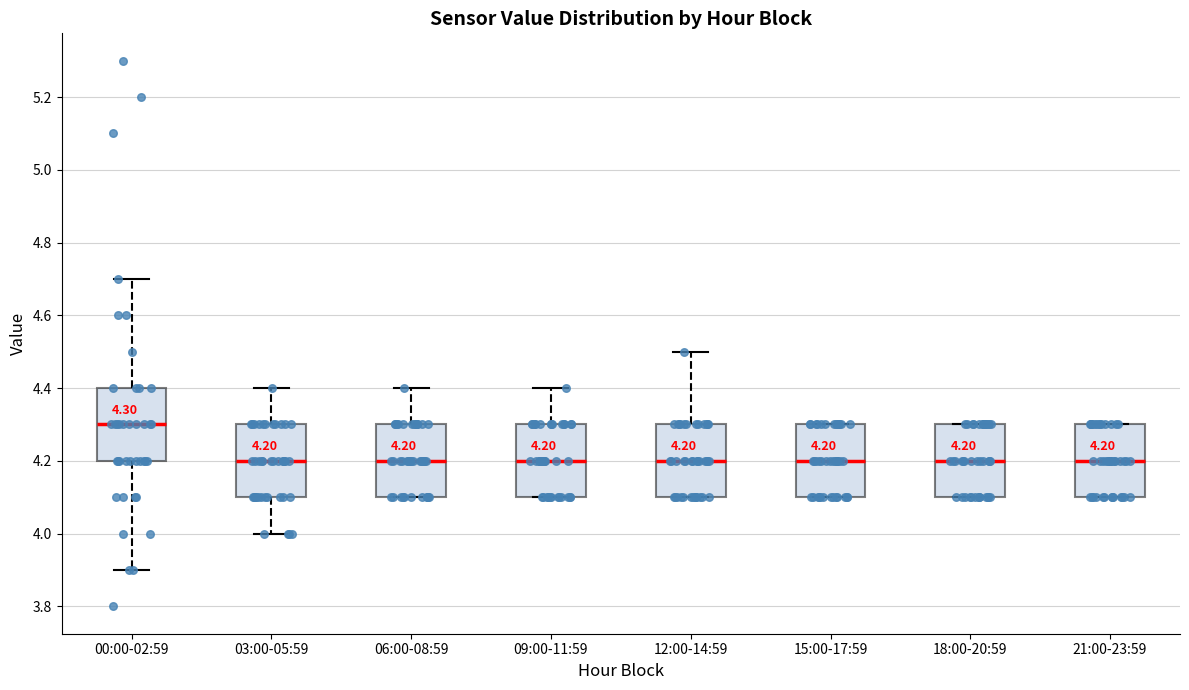

Which box has the highest median line?

00:00-02:59